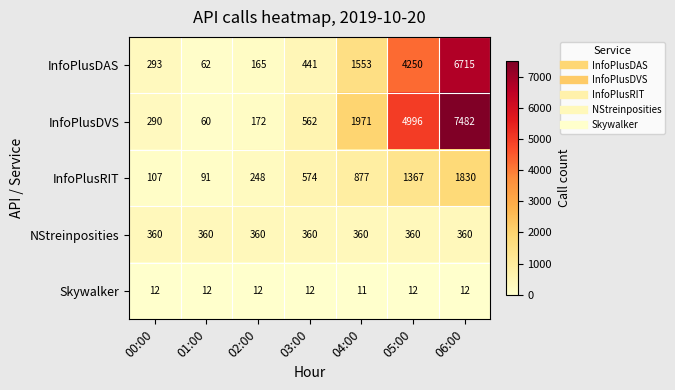

What is the approximate value of InfoPlusDAS at 04:00, to the nearest 100?

1600